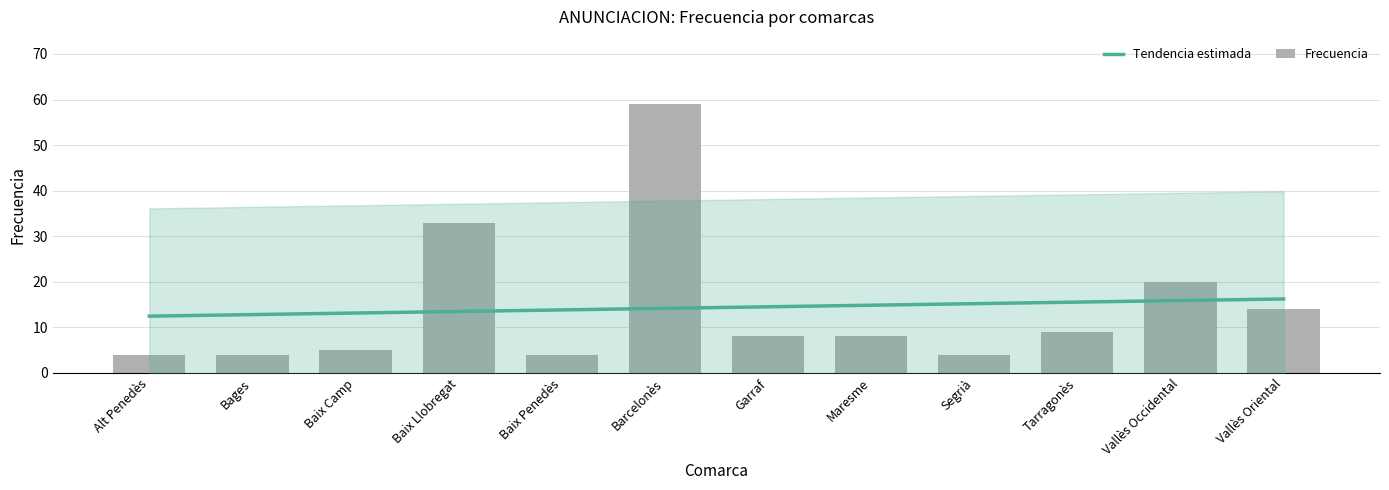

Which category has the lowest value across all series?

Alt Penedès